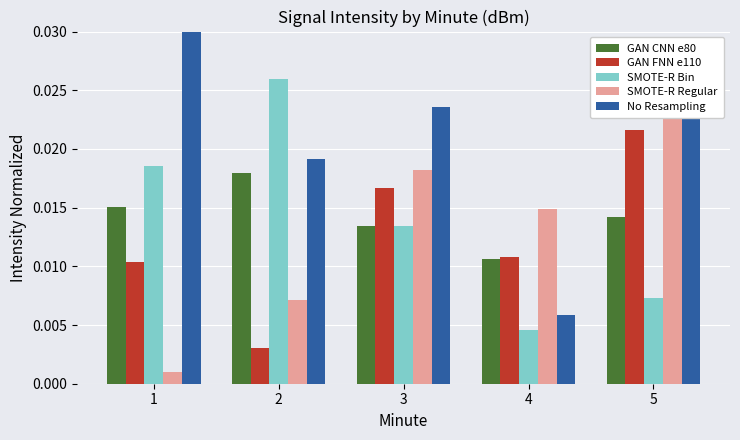

True or false: GAN FNN e110 has a value of 0.0 at 2.

False